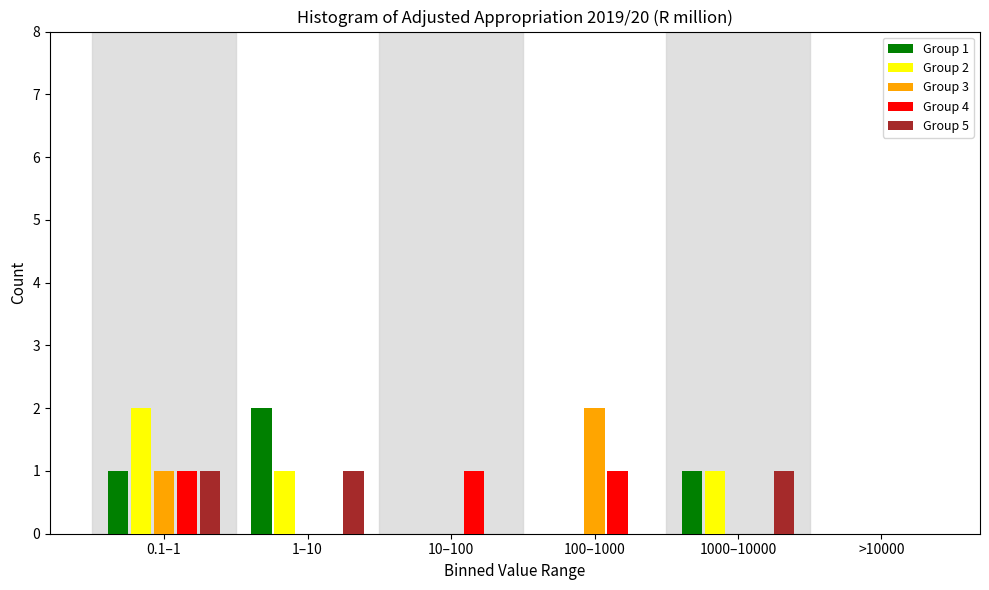

Reading left to right, transcribe all the data shown in this chart.

Group 1: 0.1–1=1	1–10=2	10–100=0	100–1000=0	1000–10000=1	>10000=0
Group 2: 0.1–1=2	1–10=1	10–100=0	100–1000=0	1000–10000=1	>10000=0
Group 3: 0.1–1=1	1–10=0	10–100=0	100–1000=2	1000–10000=0	>10000=0
Group 4: 0.1–1=1	1–10=0	10–100=1	100–1000=1	1000–10000=0	>10000=0
Group 5: 0.1–1=1	1–10=1	10–100=0	100–1000=0	1000–10000=1	>10000=0